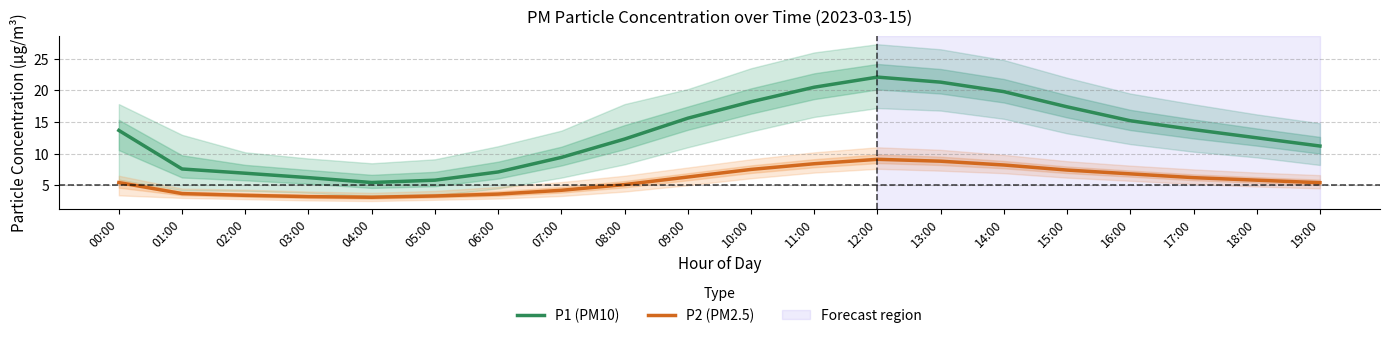

True or false: P2 (PM2.5) and P1 (PM10) intersect in this chart.

False